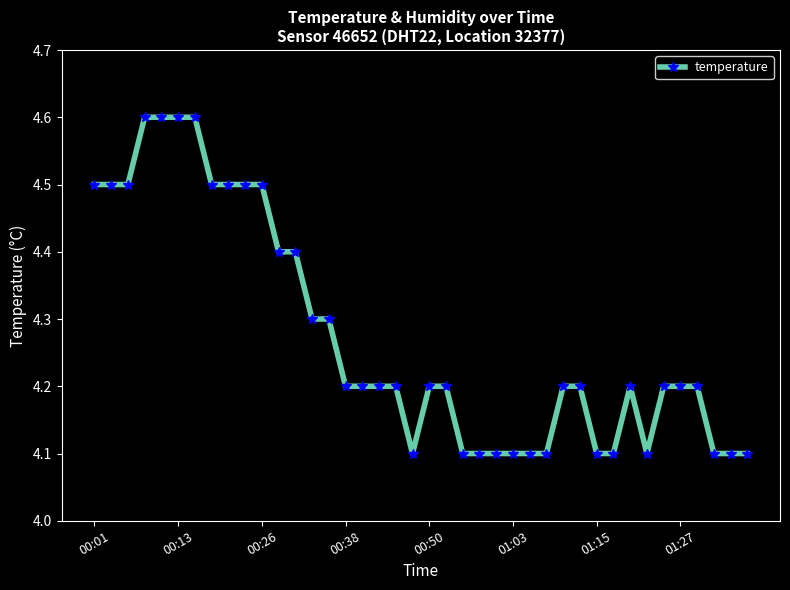

What is the smallest value displayed?

4.1